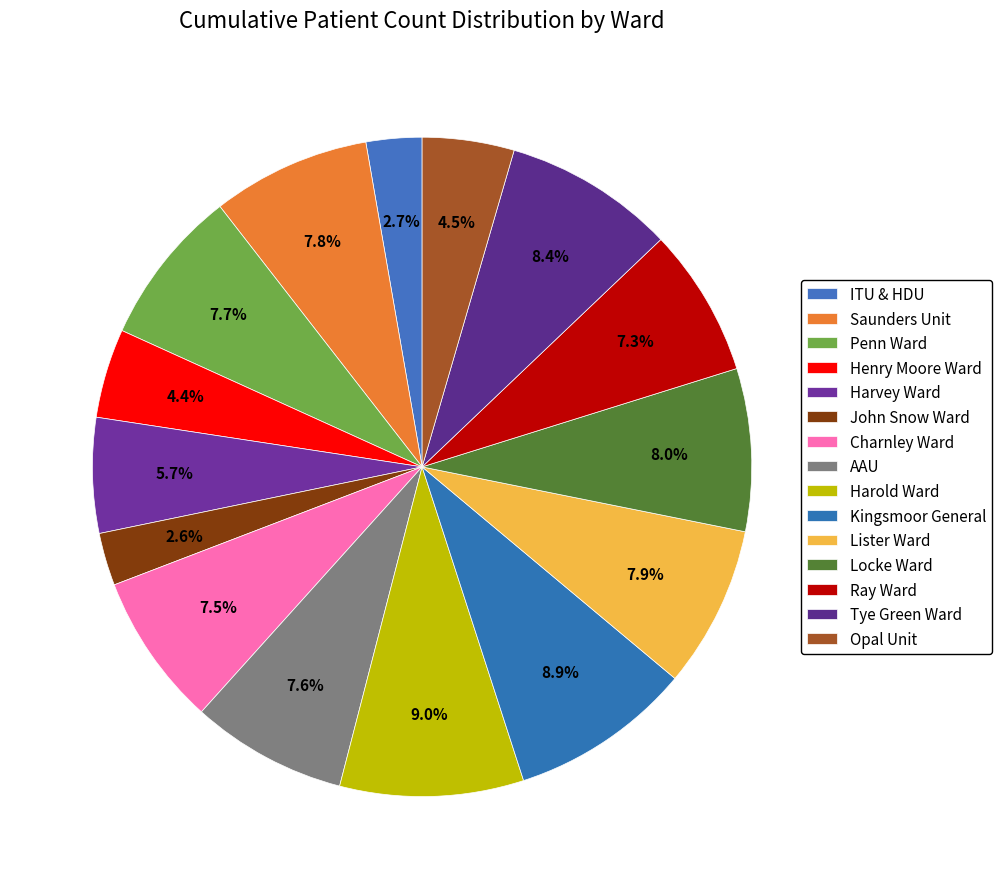

How many segments does this pie chart have?

15